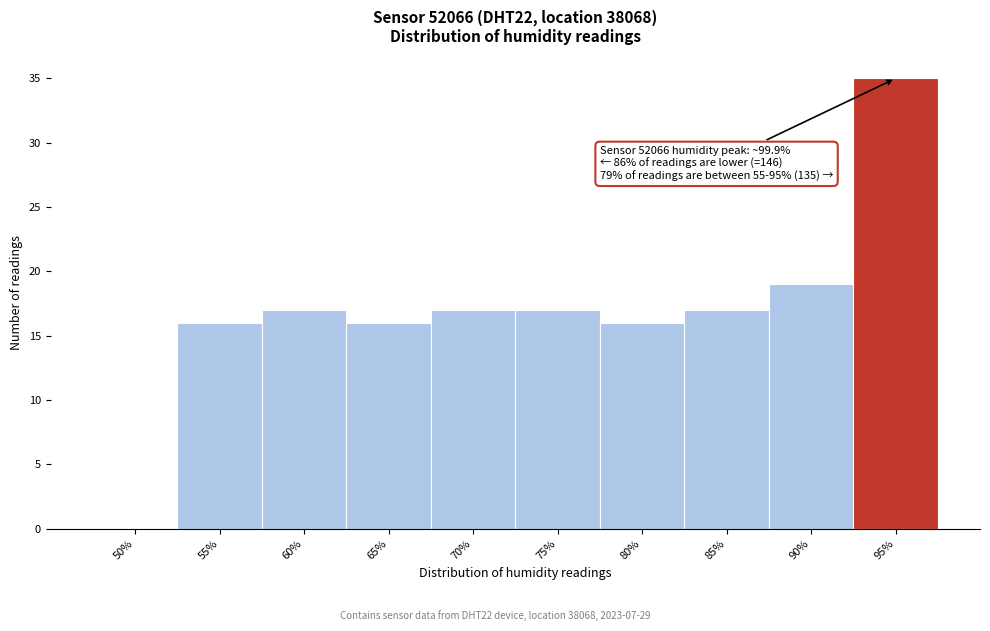

Reading right to left, extract all data points from this chart.

95%=35	90%=19	85%=17	80%=16	75%=17	70%=17	65%=16	60%=17	55%=16	50%=0